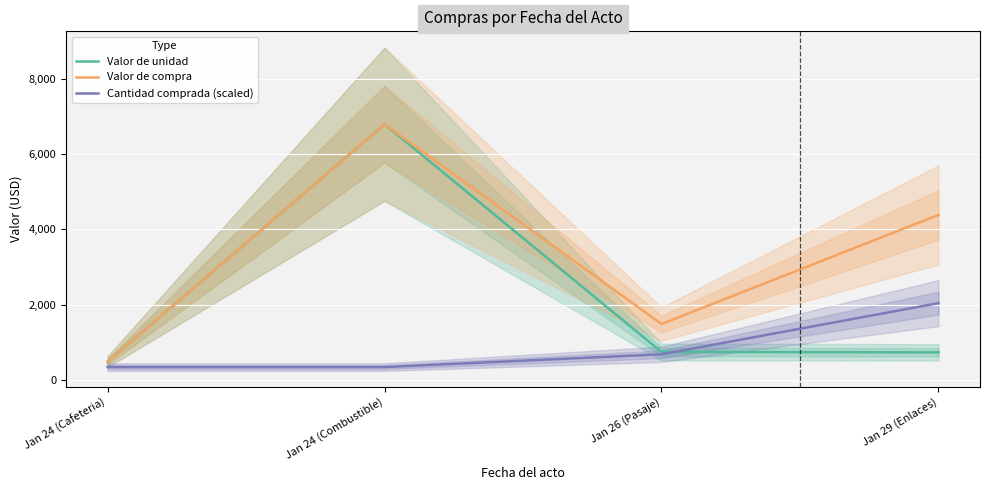

What is the sum of the Valor de unidad values at Jan 26 (Pasaje) and Jan 29 (Enlaces)?

1471.5